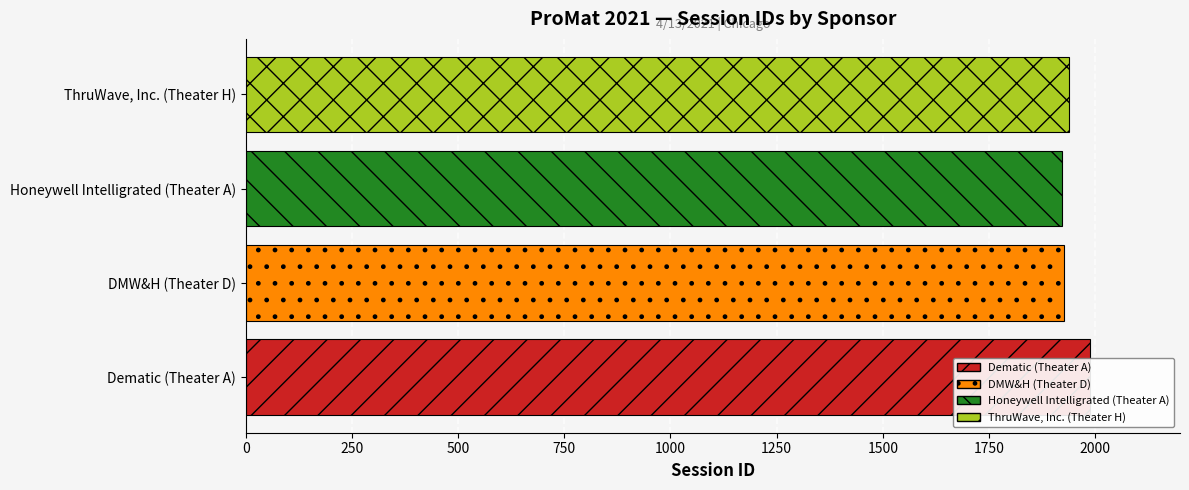

How many data points are above 1938?

1